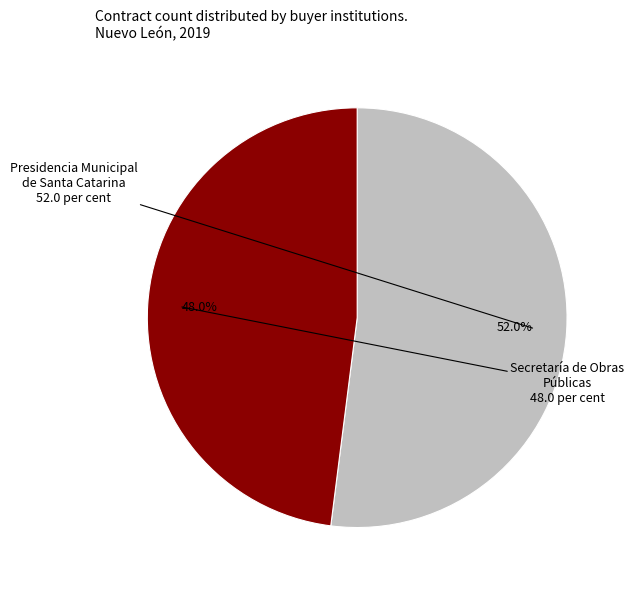

Is there a majority slice in this chart?

Yes